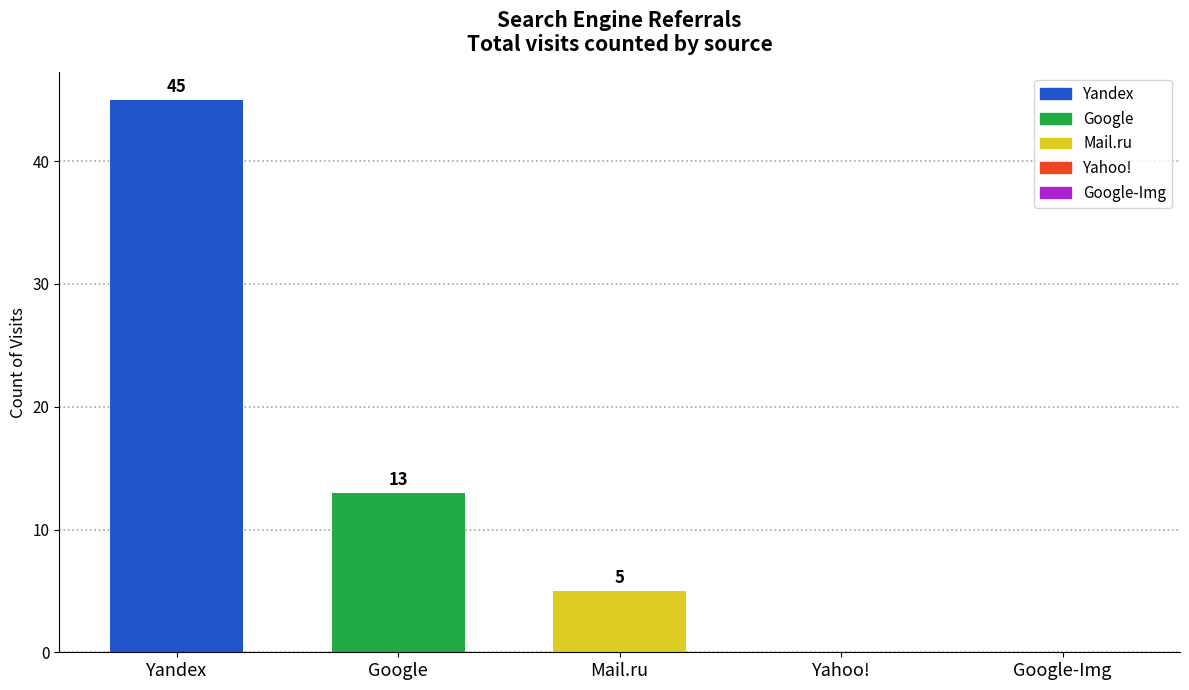

Which category has the highest value across all series?

Yandex